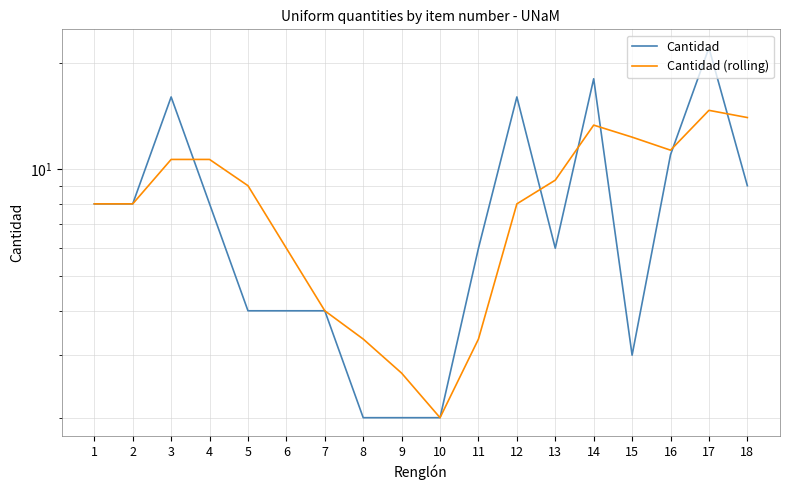

At which label does Cantidad (rolling) reach its peak?

17